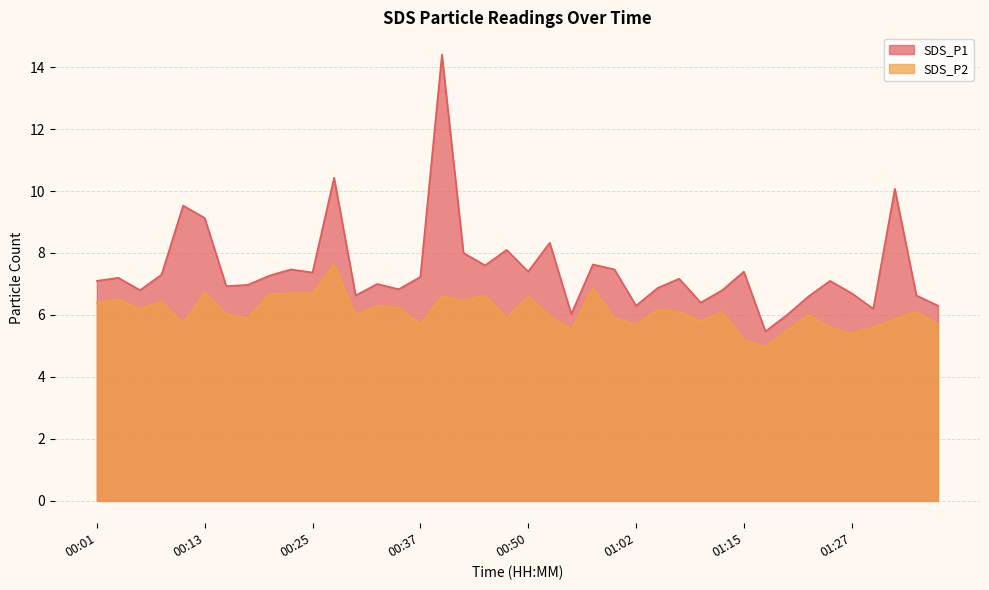

What is the minimum value for SDS_P2?

5.0